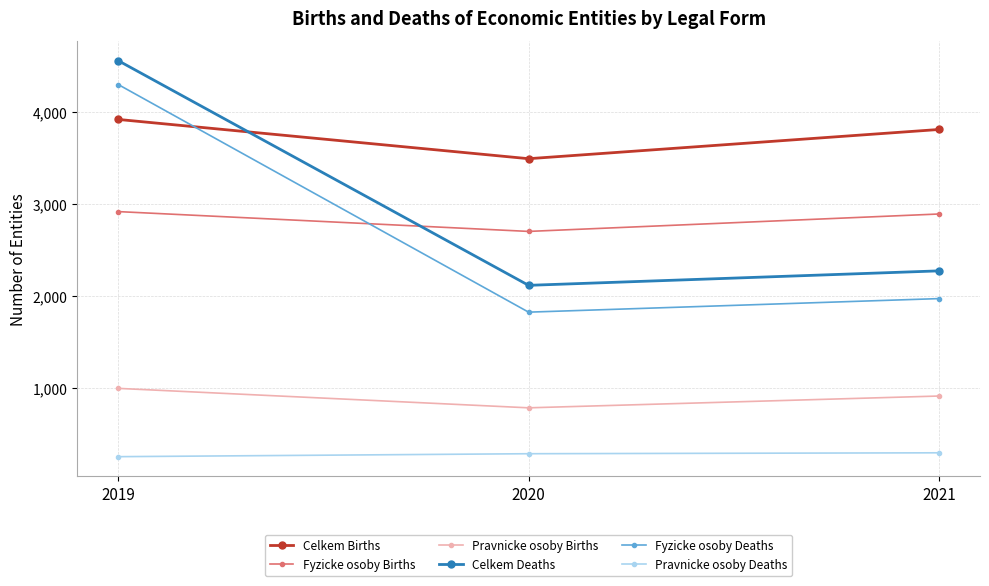

How many distinct data groups are displayed?

6